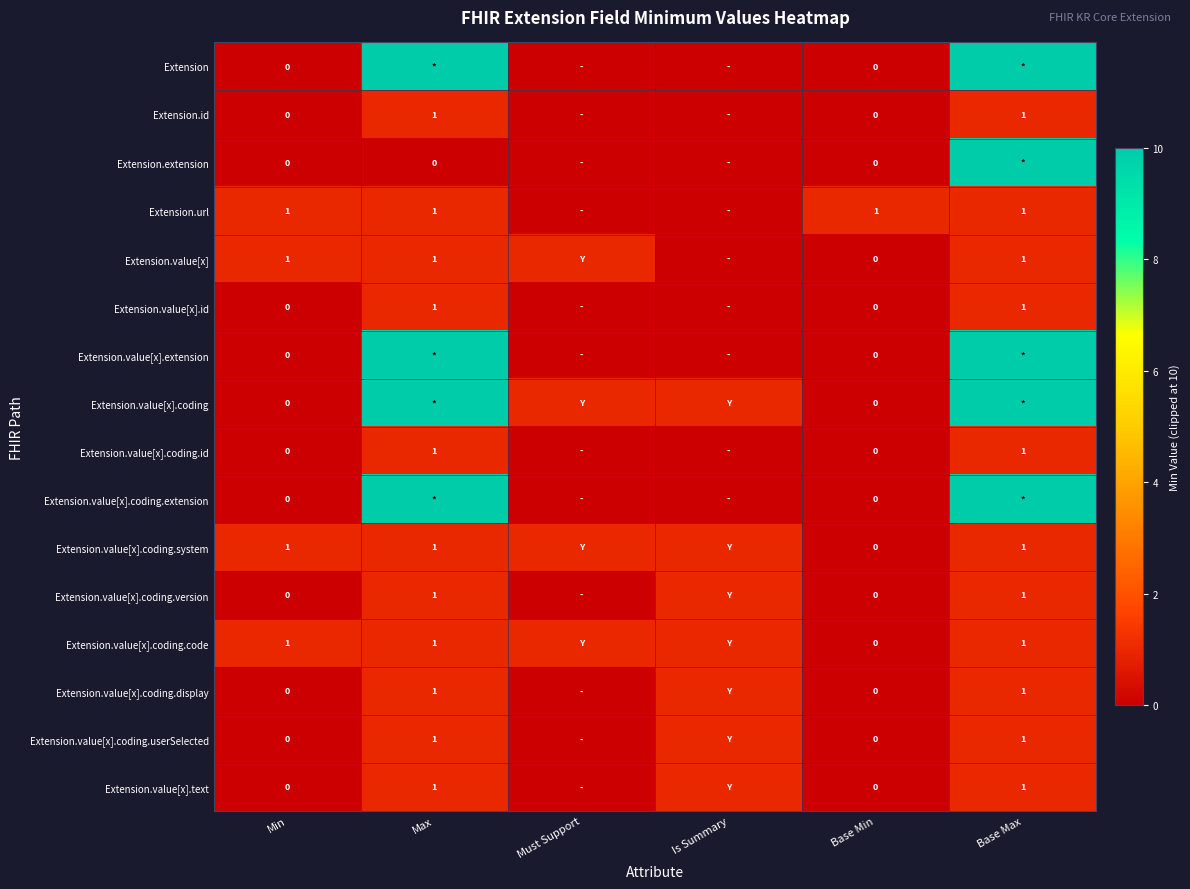

Is it true that Extension.value[x] equals 1 at Min?

True